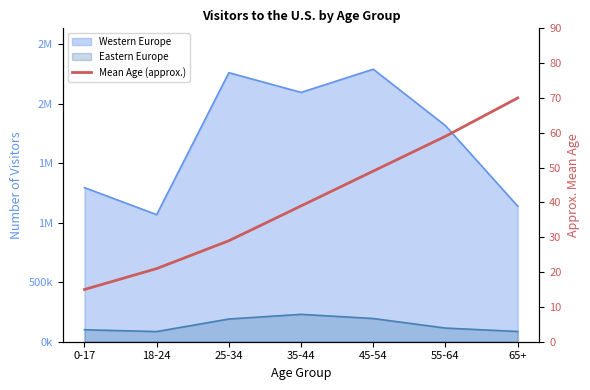

How many lines are shown in the chart?

1